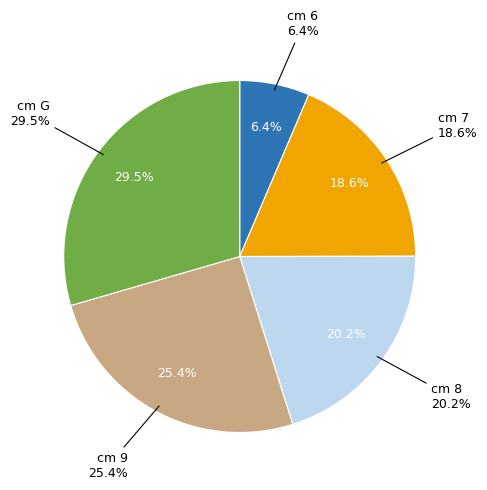

Is the sum of 8 and 9 greater than half?

No